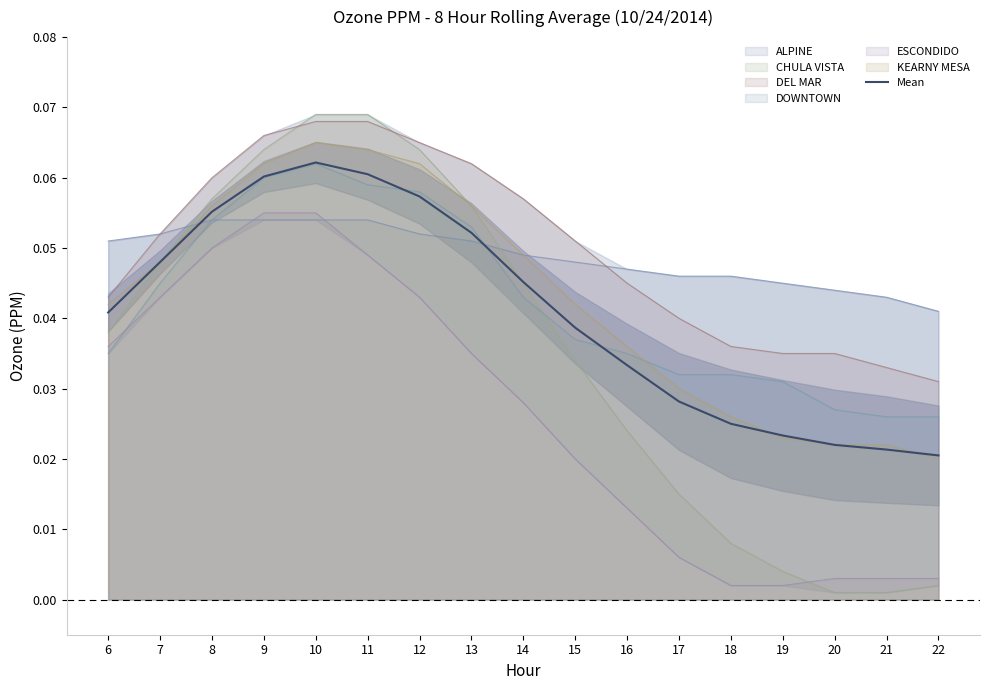

At which category does the data reach its first local peak?

10